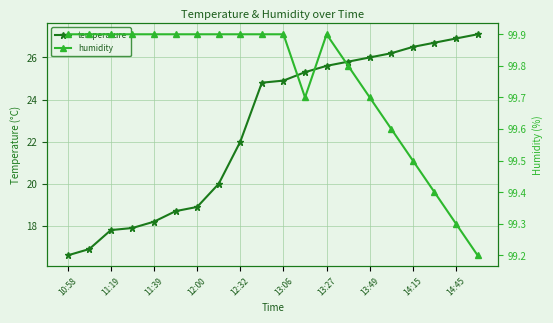

Is it true that temperature equals 25.6 at 13:27?

True